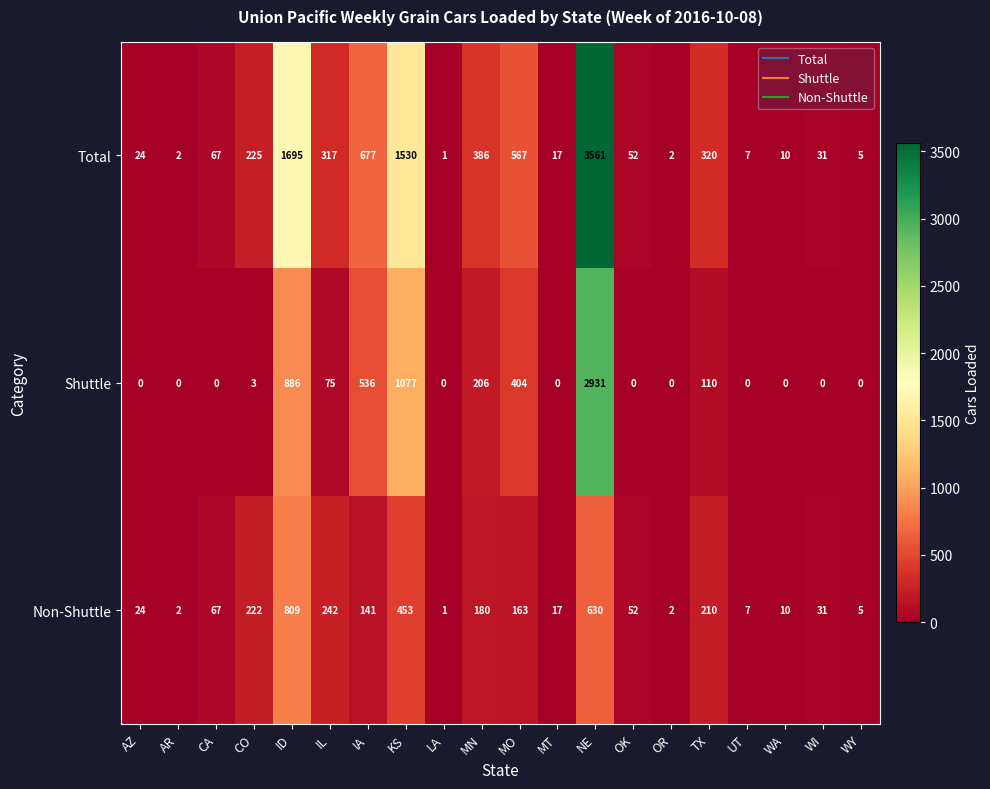

Which series has the largest range (max minus min)?

Total